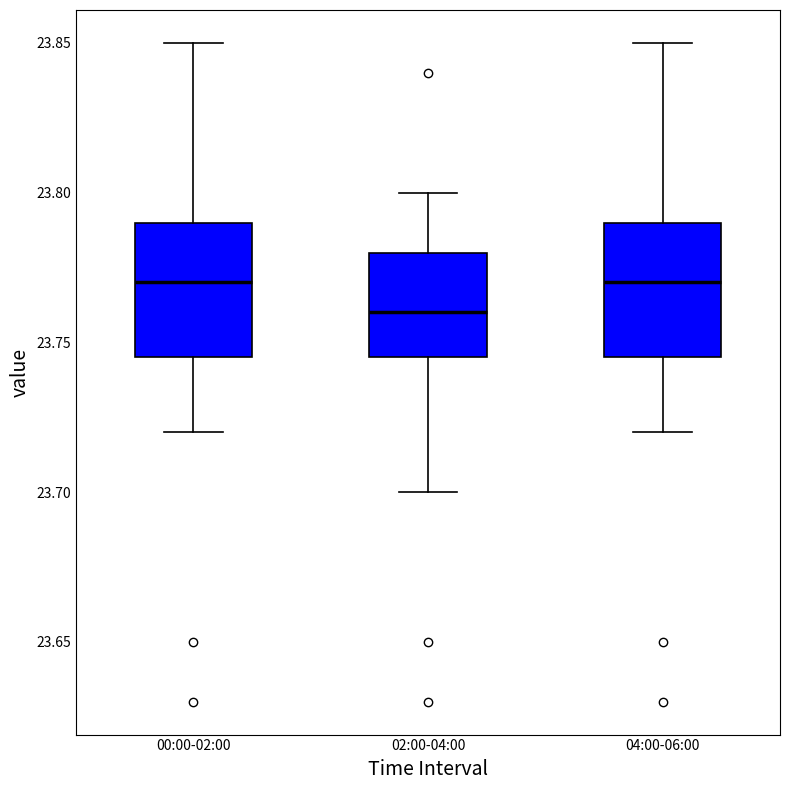

Reading left to right, transcribe this box plot: for each box, give where its median line is, the range the box spans, and where its two whiskers end, as read against the y-axis. The values are not printed on the chart, so give them approximately, as read against the axis.

00:00-02:00: median 23.770, box 23.745 to 23.790, whiskers 23.720 to 23.850
02:00-04:00: median 23.760, box 23.745 to 23.780, whiskers 23.700 to 23.800
04:00-06:00: median 23.770, box 23.745 to 23.790, whiskers 23.720 to 23.850